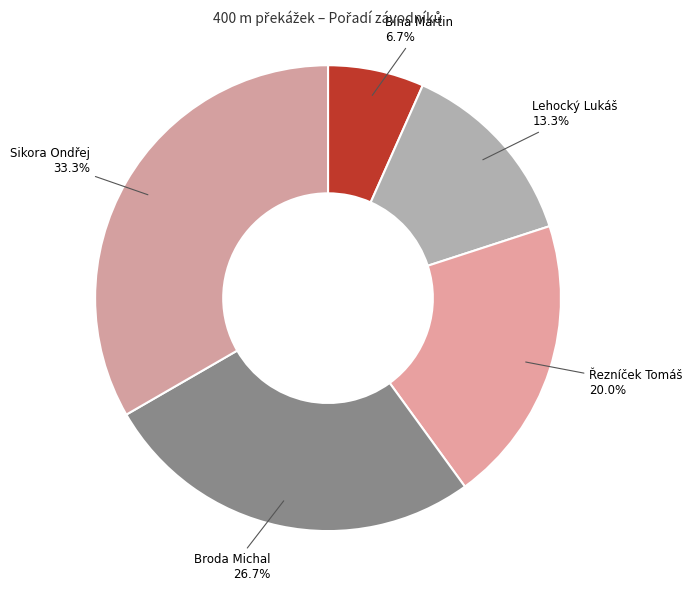

Which slice is the smallest?

Bína Martin